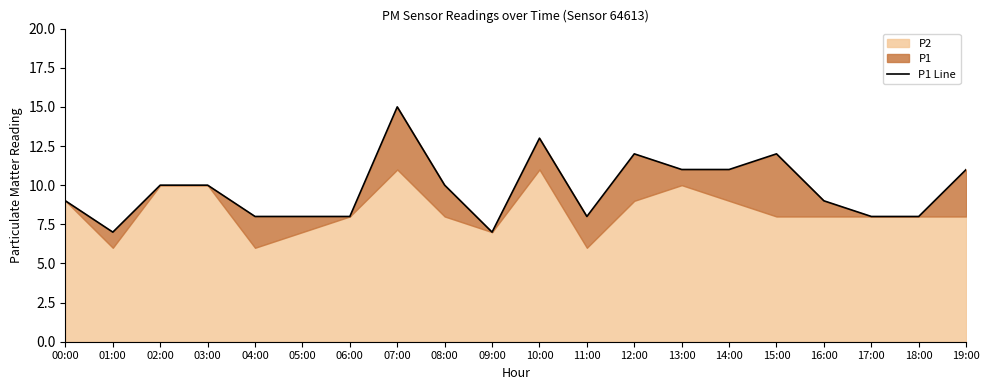

Reading right to left, extract all data points from this chart.

11	8	8	9	12	11	11	12	8	13	7	10	15	8	8	8	10	10	7	9